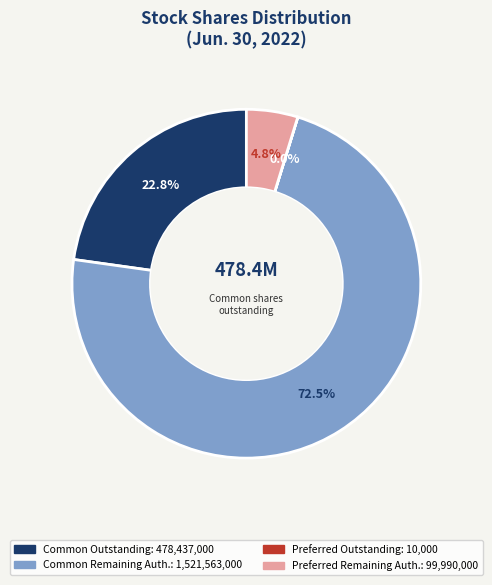

Is there a majority slice in this chart?

Yes